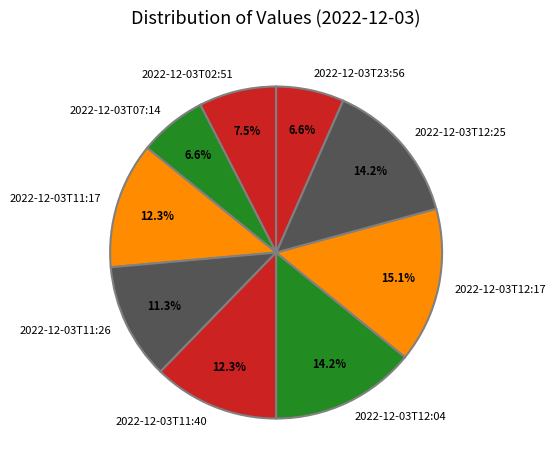

What is the total percentage of 2022-12-03T11:26 and 2022-12-03T12:04?

25.5%